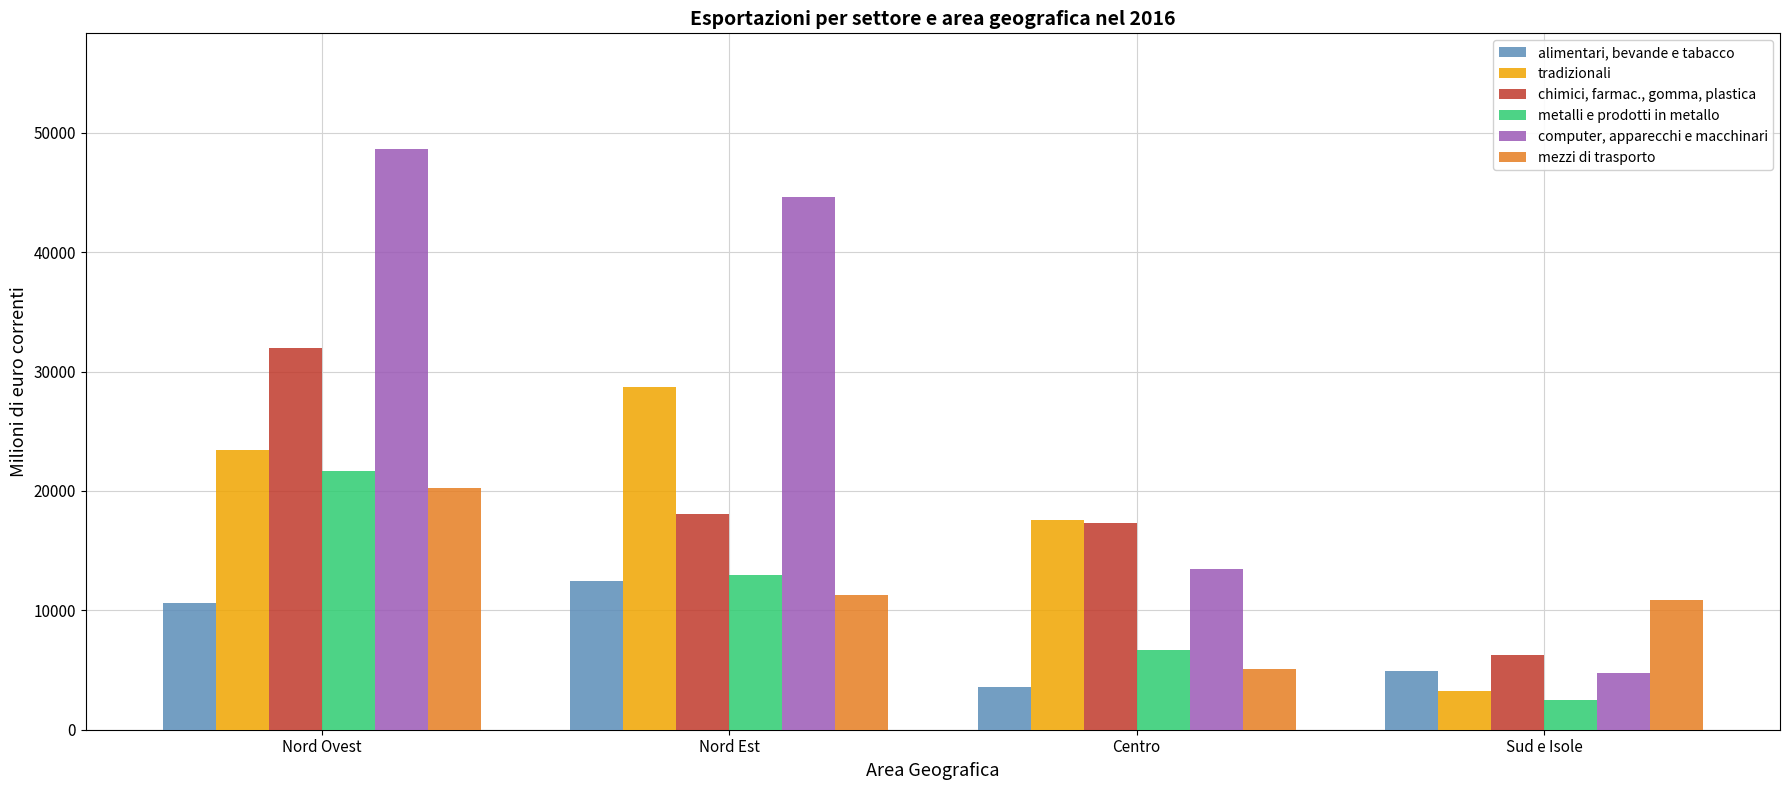

What is the value of the computer, apparecchi e macchinari bar at the 4th from the left?

4787